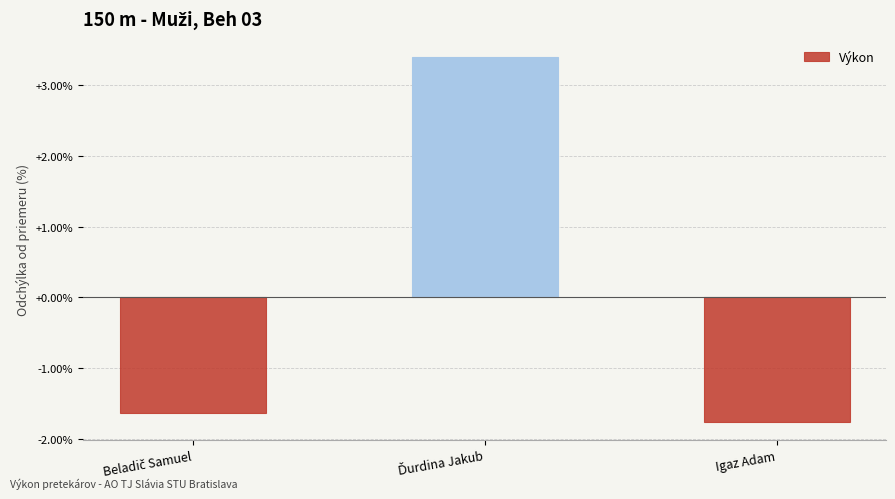

What is the difference between the maximum and minimum values?

5.2